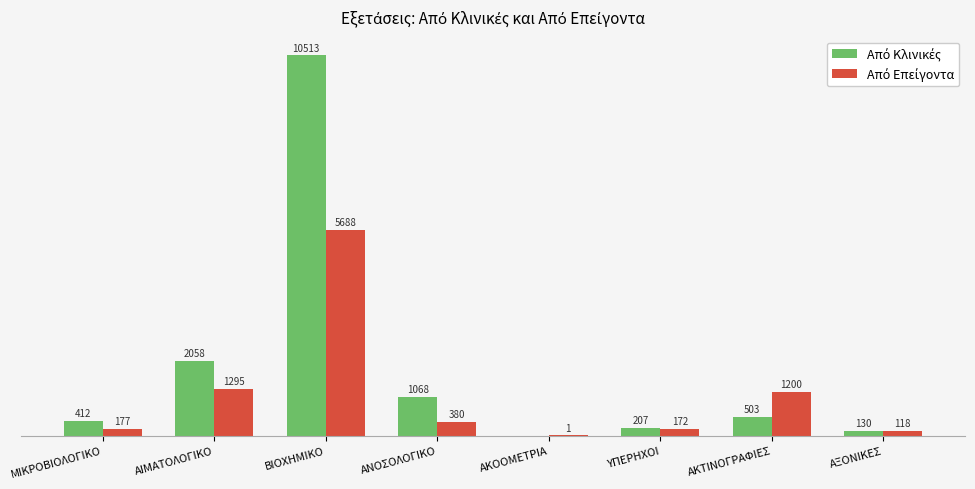

Which category has the highest value across all series?

ΒΙΟΧΗΜΙΚΟ